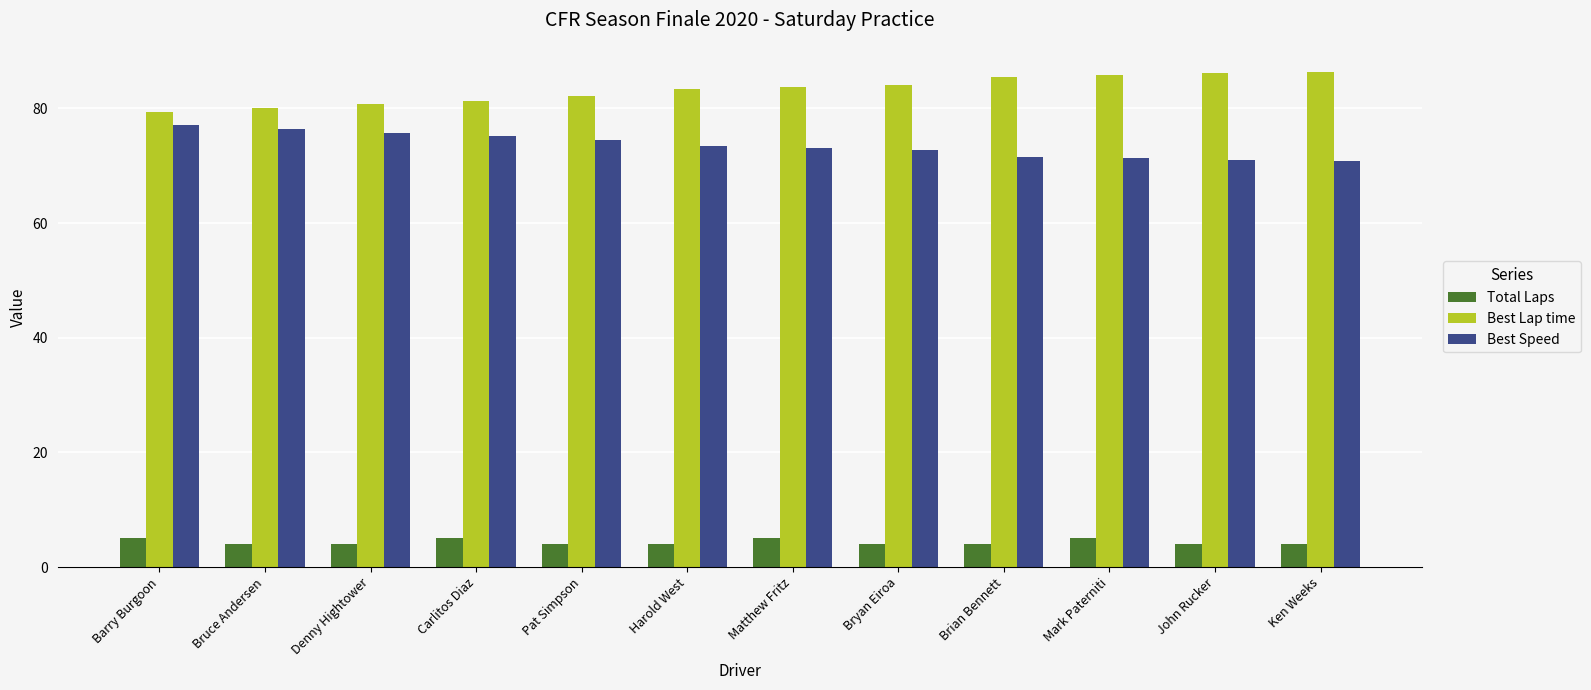

What is the greatest value displayed?

86.4